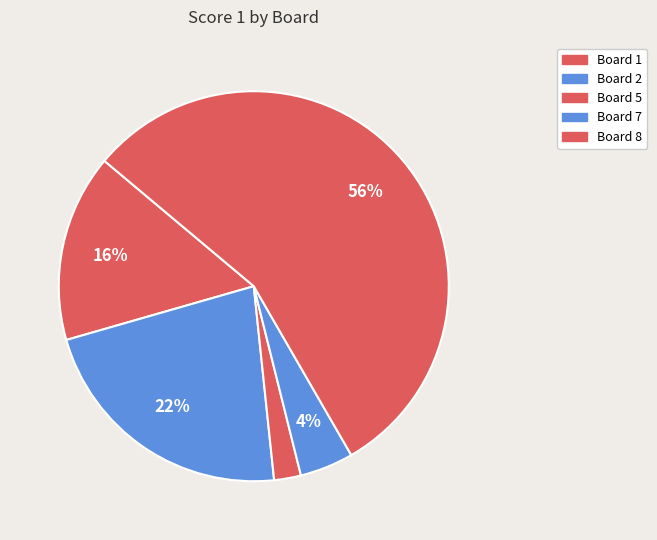

Which slice represents more than half of the pie?

Board 8